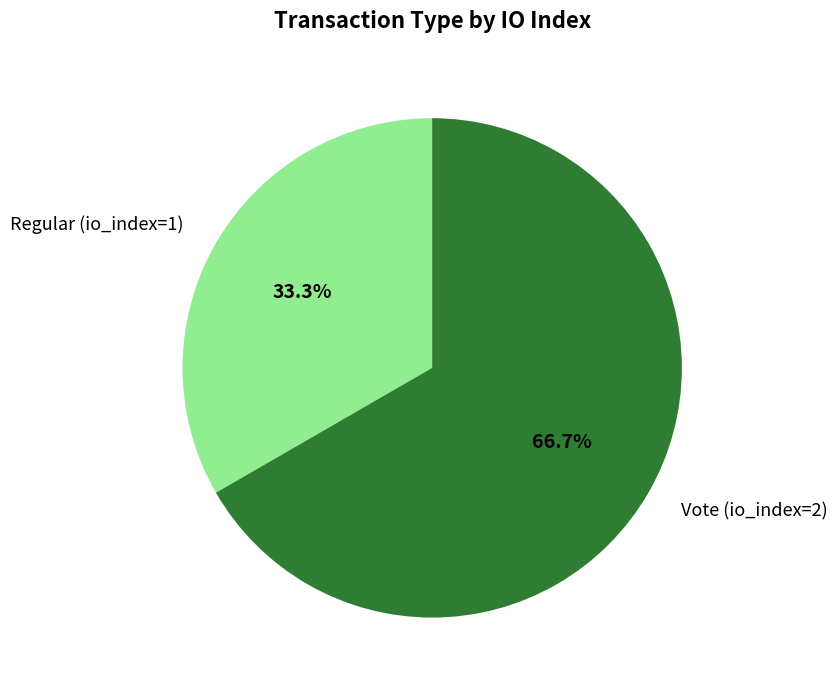

To the nearest percent, what is the combined percentage of Regular (io_index=1) and Vote (io_index=2)?

100%